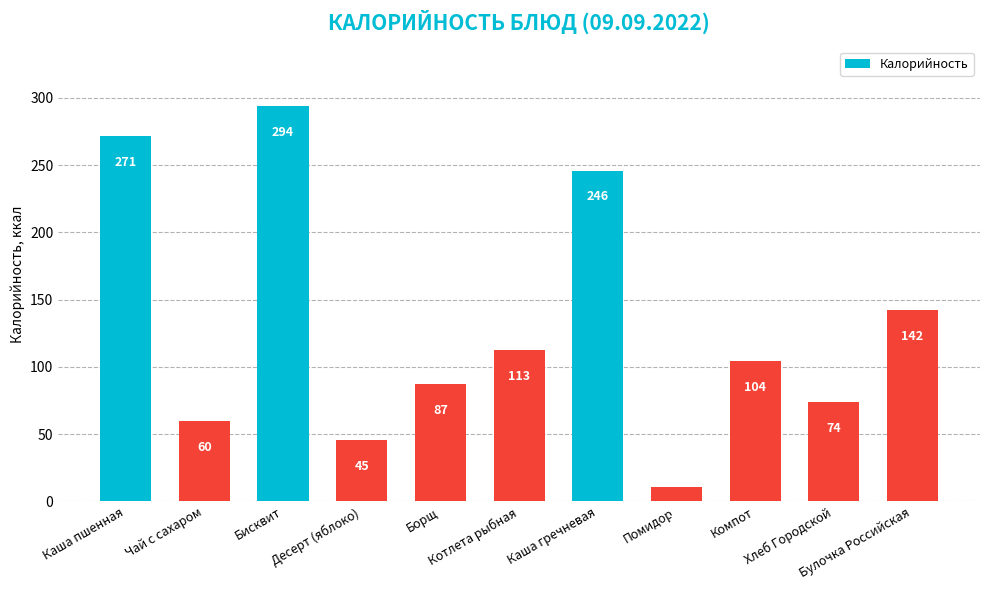

What is the label of the 2nd bar from the left?

Чай с сахаром